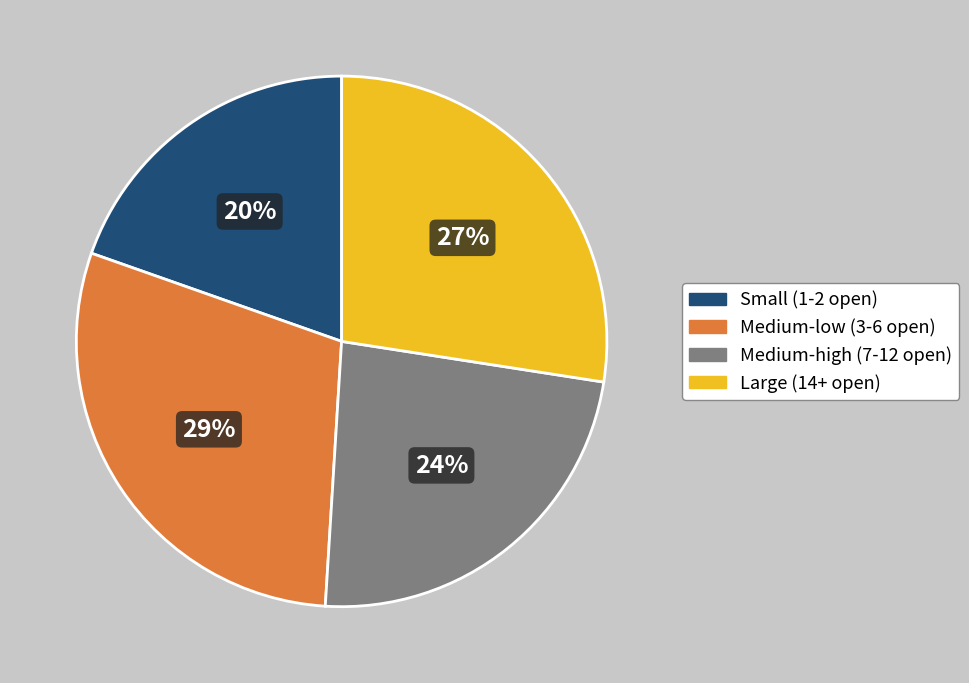

What percentage is the Small (1-2 open) slice, to the nearest percent?

20%